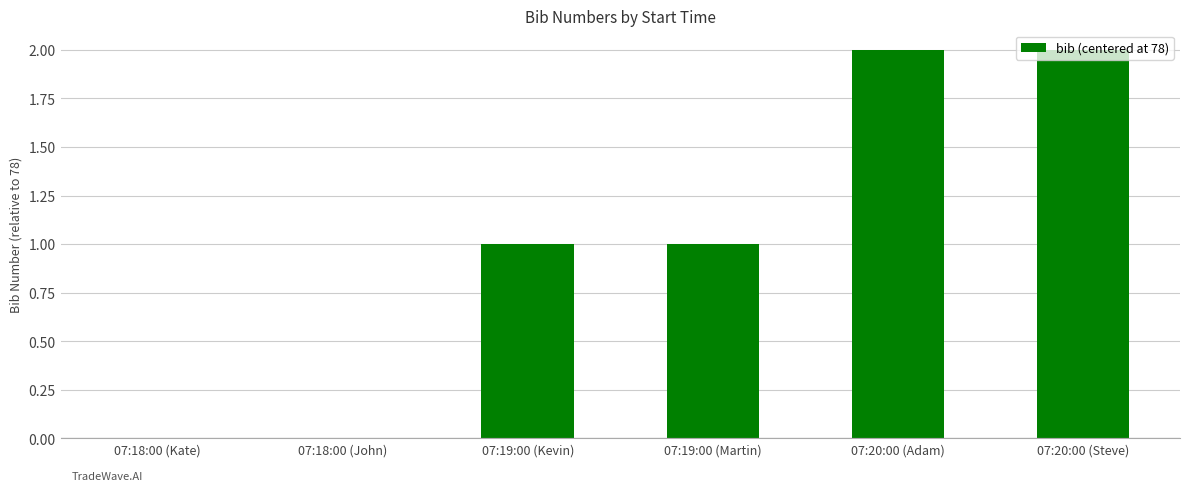

Are the bars grouped side by side (vs. stacked)?

No